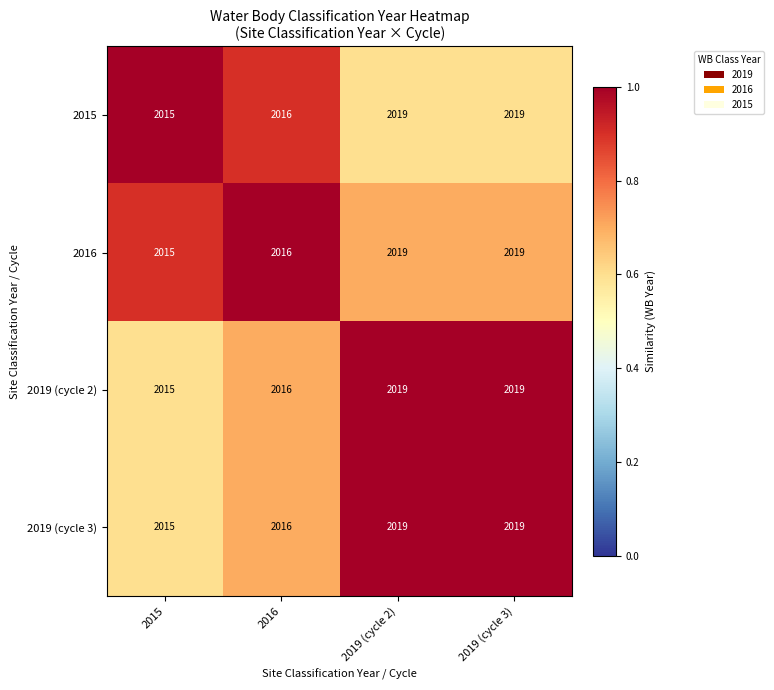

Count the 2019 (cycle 3) values in the range 2016 to 2019.

3